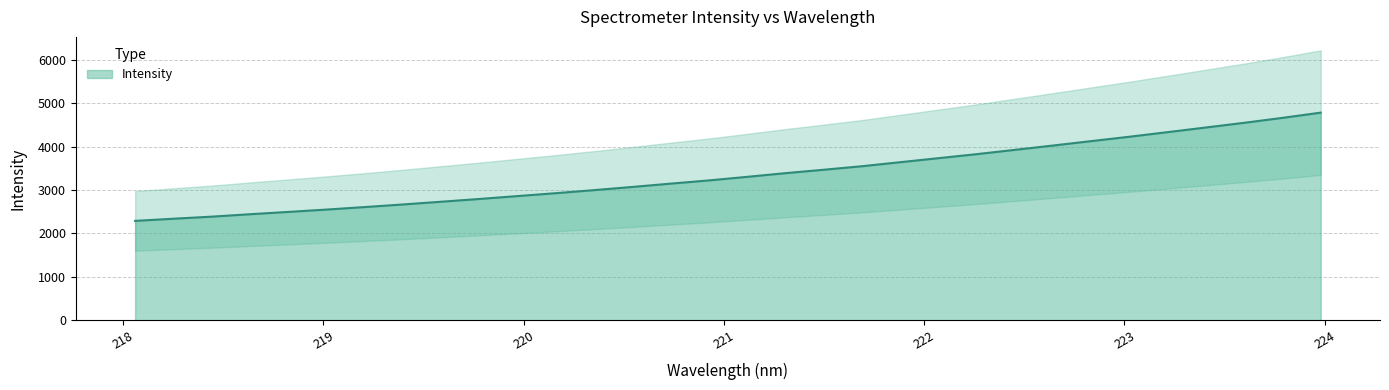

What is the minimum value for Intensity?

2290.6